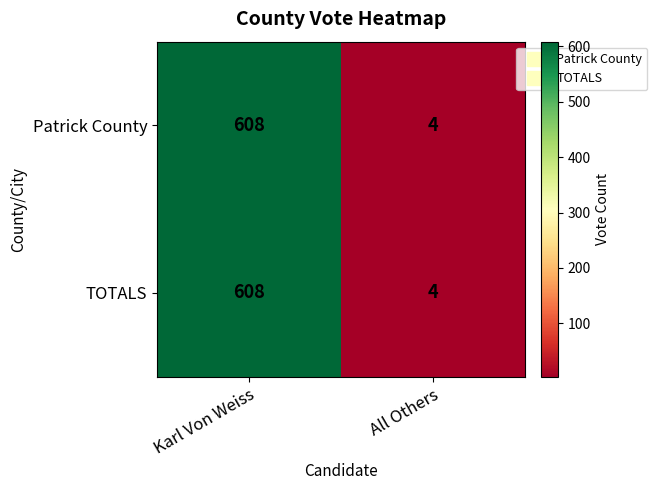

Reading right to left, transcribe all the data shown in this chart.

Patrick County: 4	608
TOTALS: 4	608